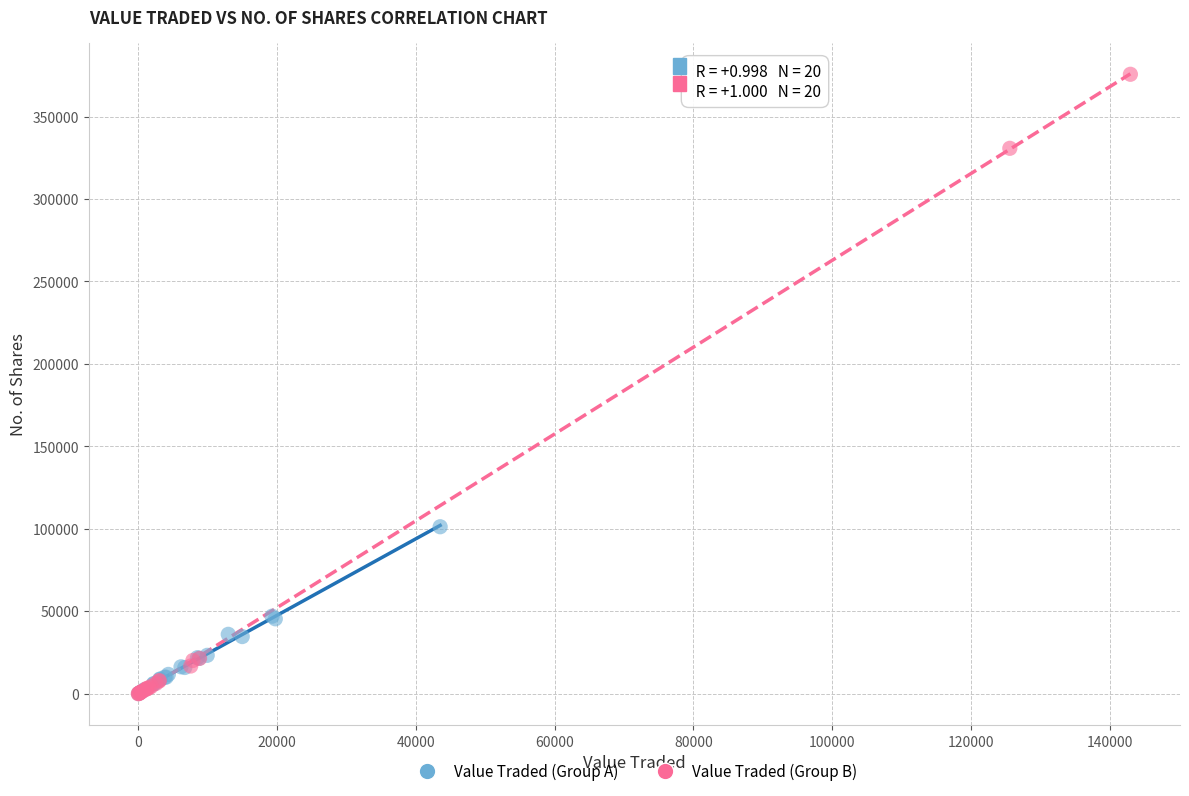

Which series reaches the maximum Y coordinate?

Value Traded (Group B)